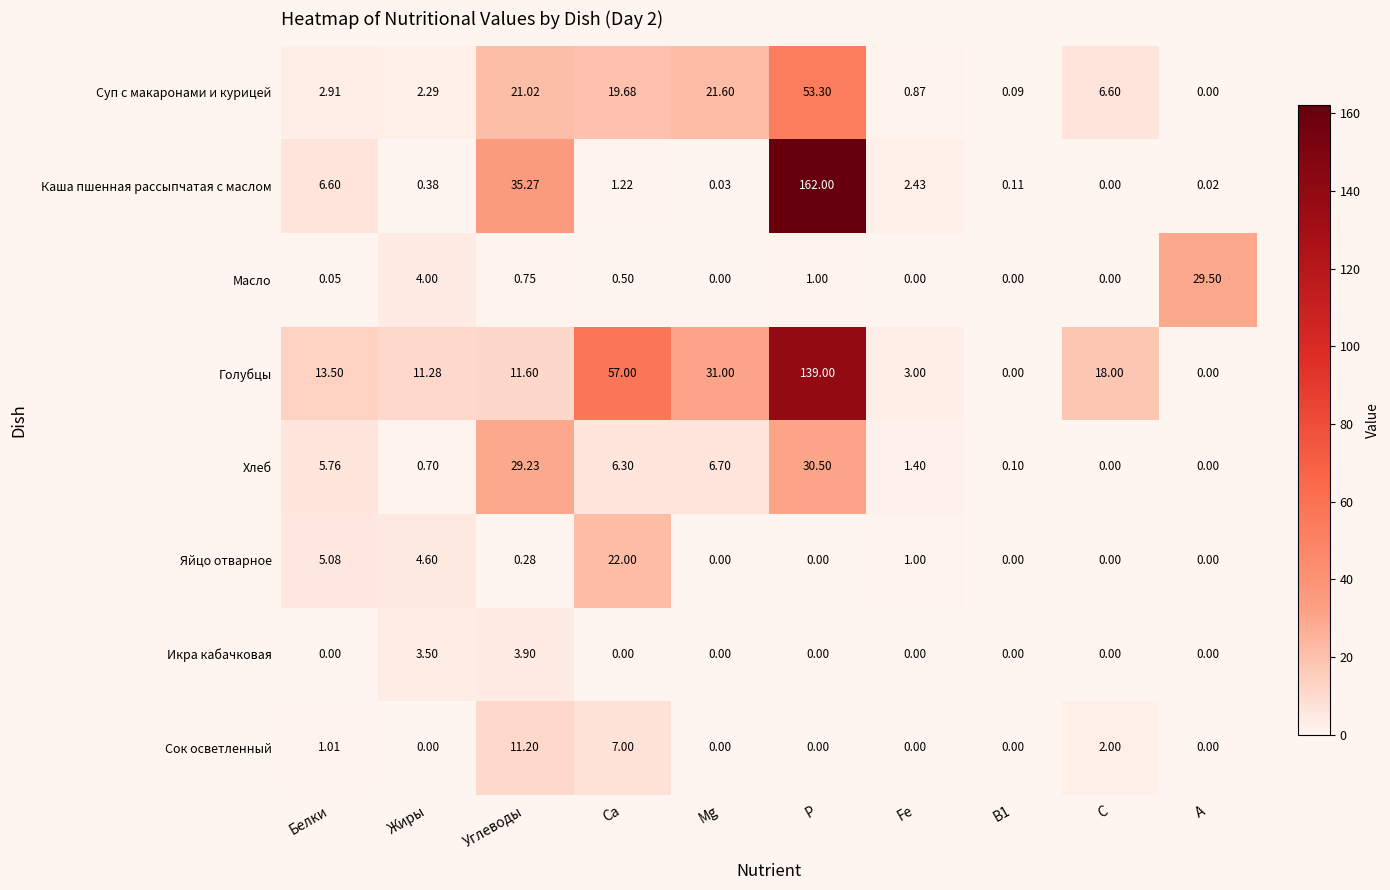

Which series has the largest range (max minus min)?

Каша пшенная рассыпчатая с маслом